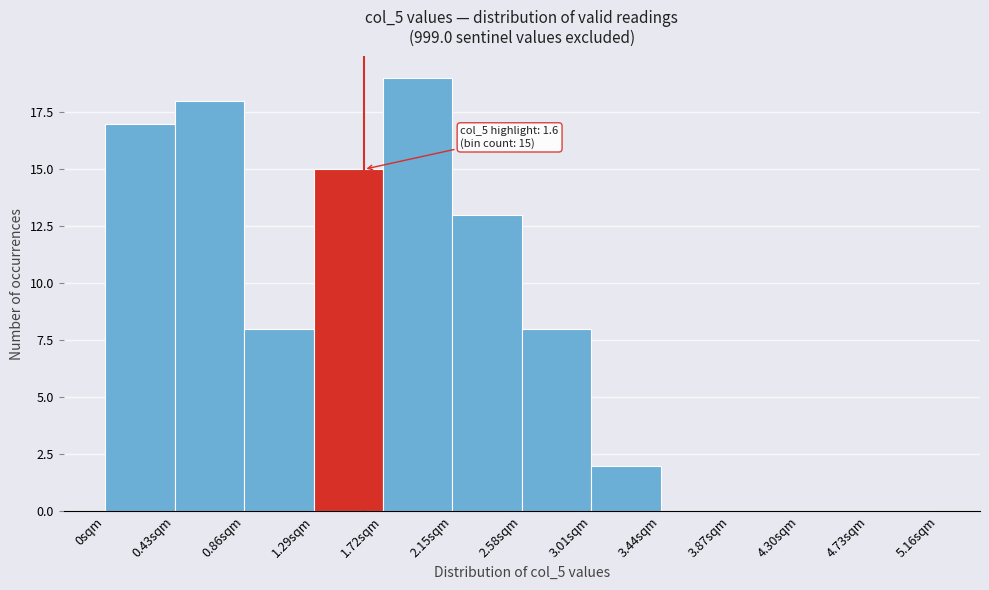

Over which range of the x-axis is the bar tallest?

1.72 to 2.15